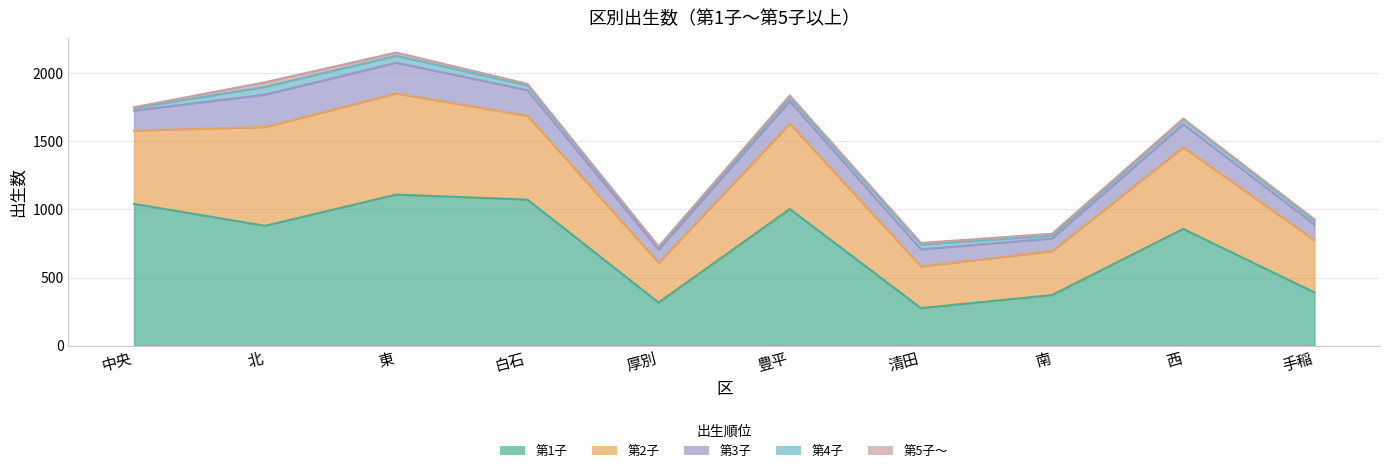

Reading right to left, list all the values displayed in this chart.

第1子: 手稲=391	西=857	南=372	清田=276	豊平=1003	厚別=317	白石=1072	東=1109	北=880	中央=1041
第2子: 手稲=383	西=599	南=322	清田=306	豊平=626	厚別=292	白石=615	東=742	北=725	中央=538
第3子: 手稲=116	西=169	南=93	清田=125	豊平=165	厚別=97	白石=188	東=225	北=237	中央=146
第4子: 手稲=26	西=36	南=21	清田=36	豊平=28	厚別=19	白石=35	東=51	北=57	中央=19
第5子～: 手稲=11	西=5	南=14	清田=11	豊平=14	厚別=2	白石=11	東=24	北=34	中央=6